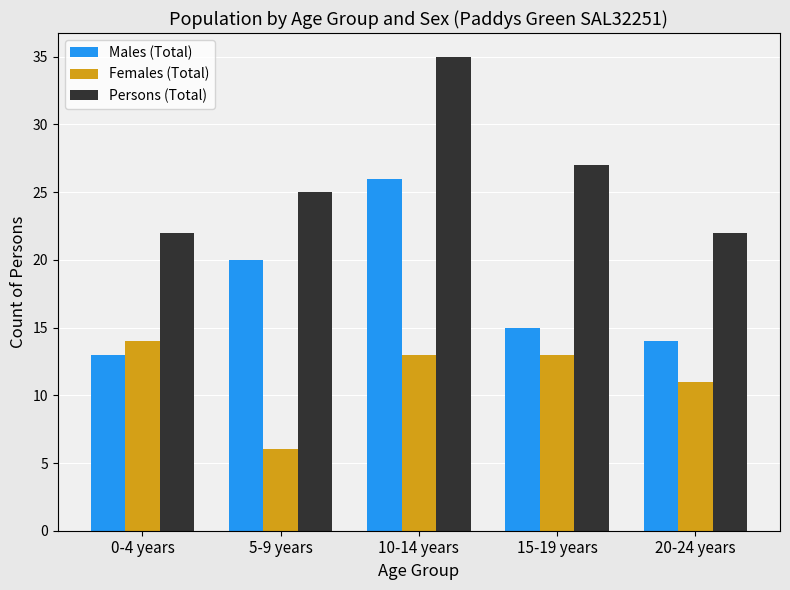

What is the lowest value of the Persons (Total) series?

22